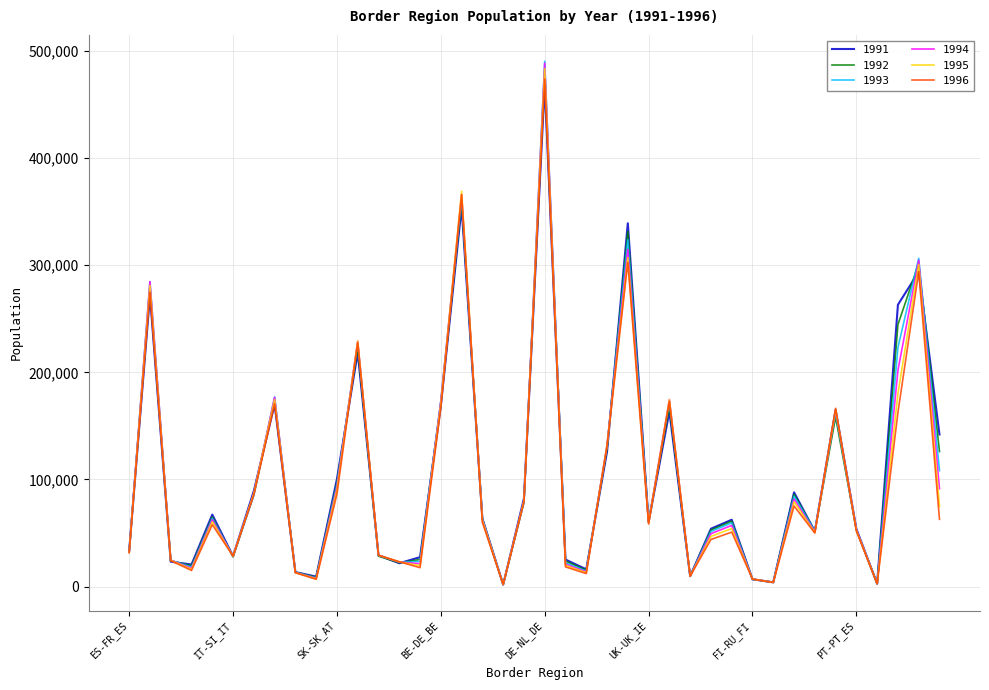

Which series has the widest spread of values?

1993